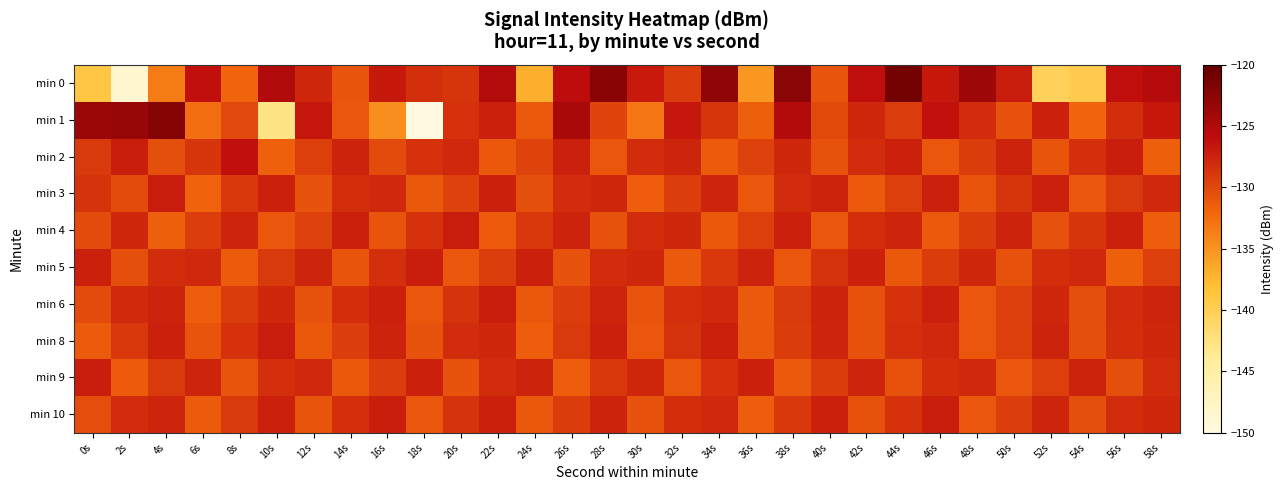

At which category does the chart reach its peak across all series?

44s